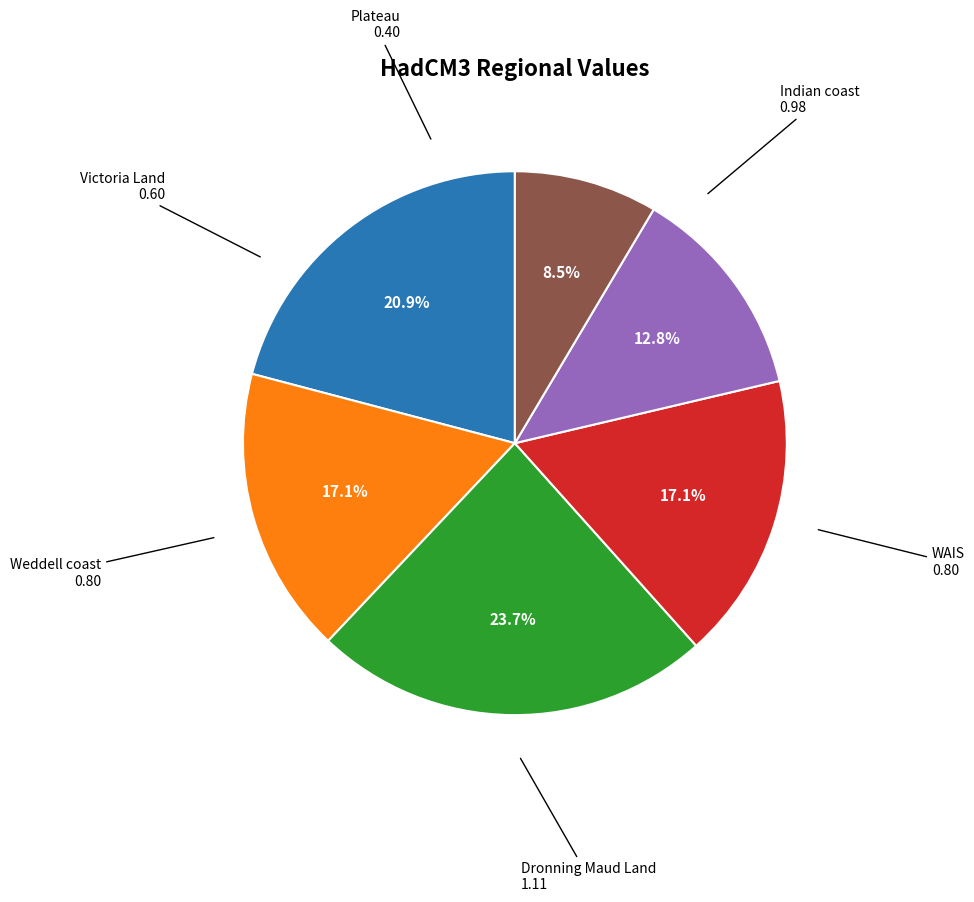

Is there a majority slice in this chart?

No